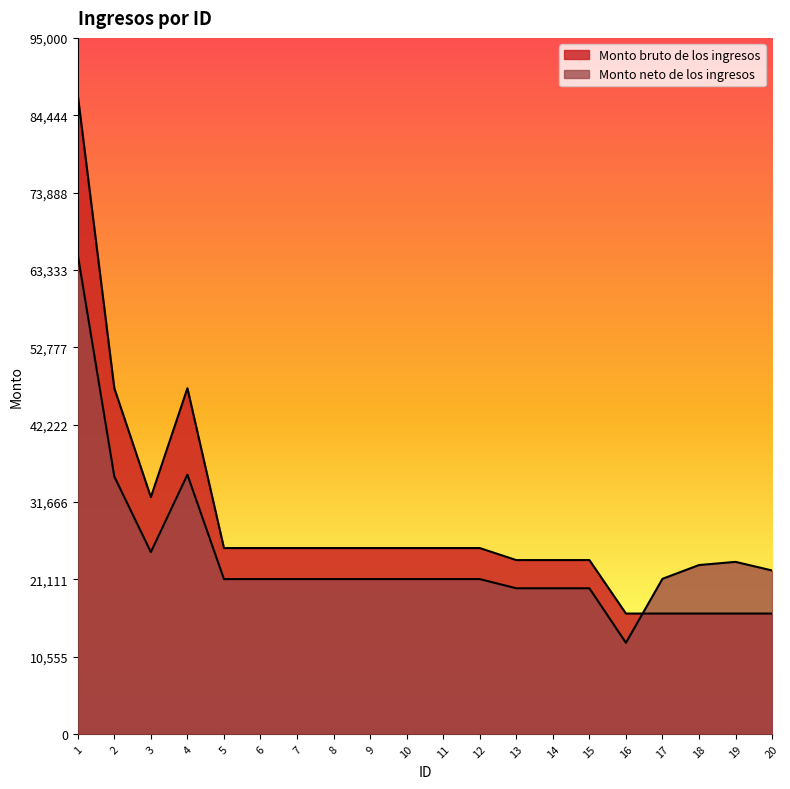

How many interior local peaks does the Monto bruto de los ingresos series have?

1